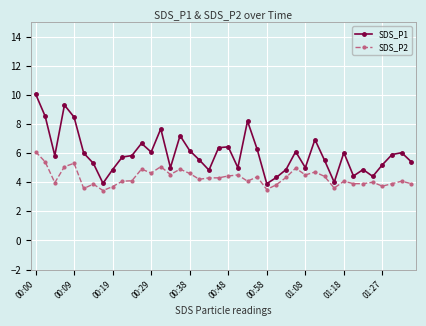

What is the value of the SDS_P1 point at the 24th from the left?

6.3